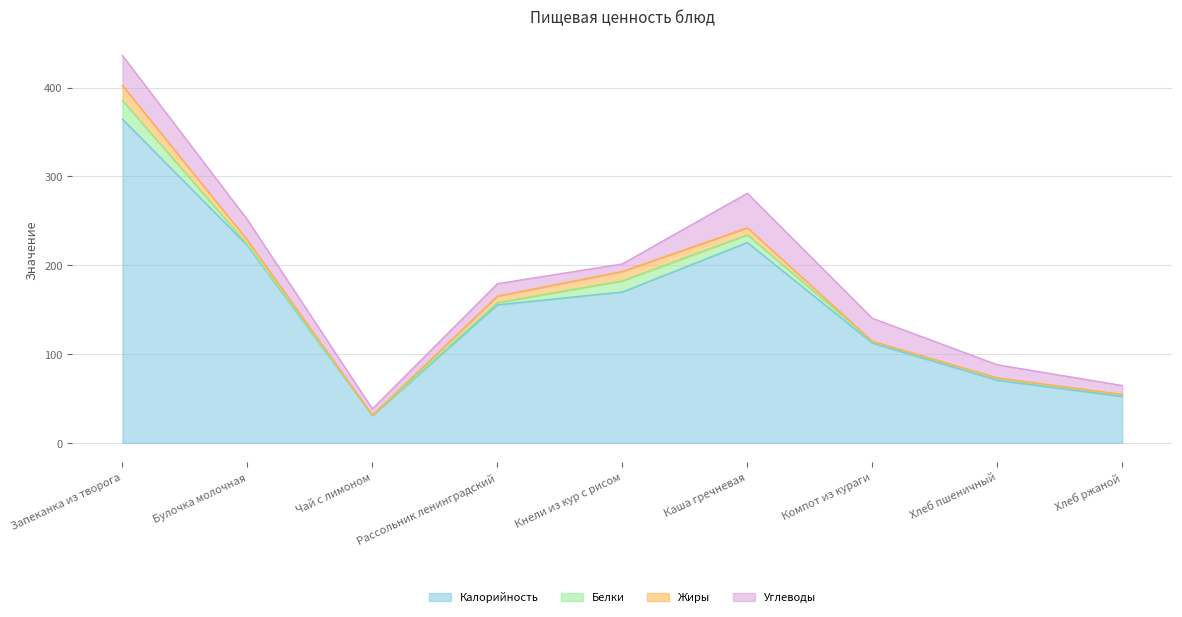

At Булочка молочная, list the series in order from largest to smallest.

Калорийность, Углеводы, Жиры, Белки